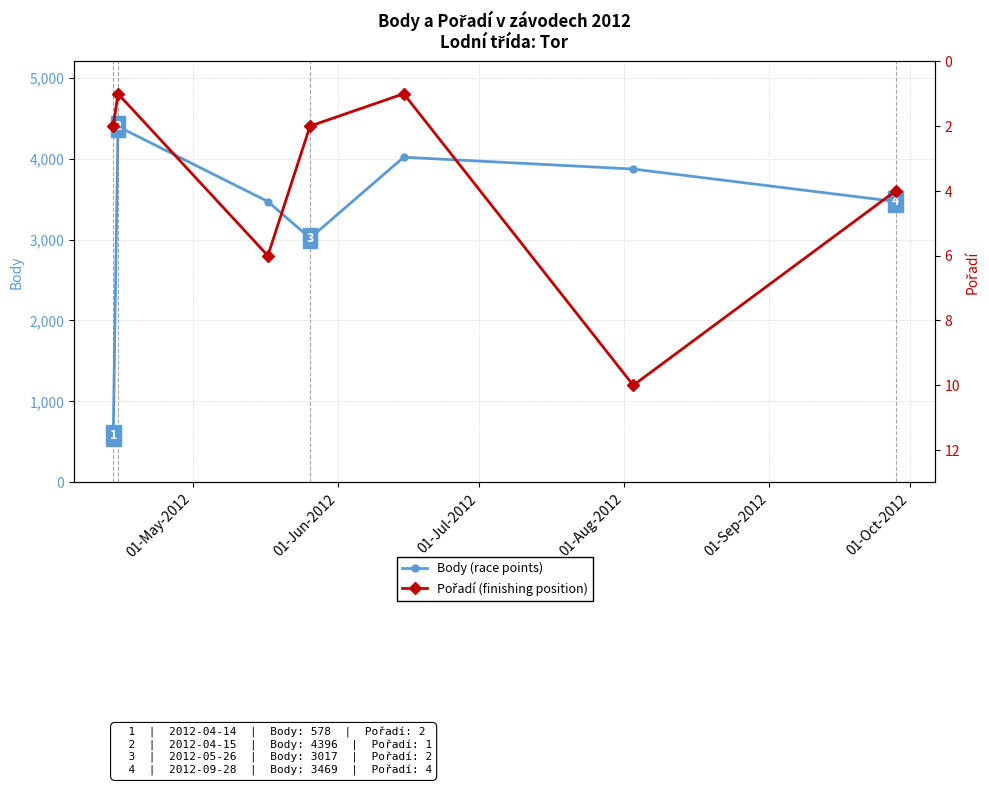

Is it true that Pořadí (finishing position) equals 7 at 01-Oct-2012?

False